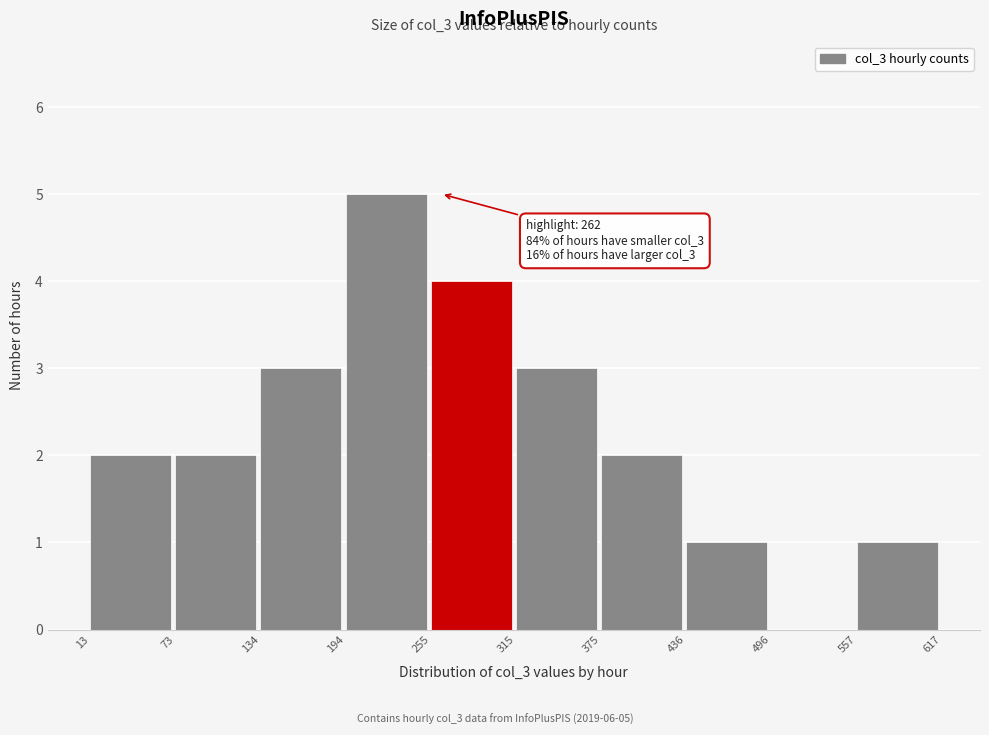

Which range on the x-axis has the tallest bar?

194 to 255